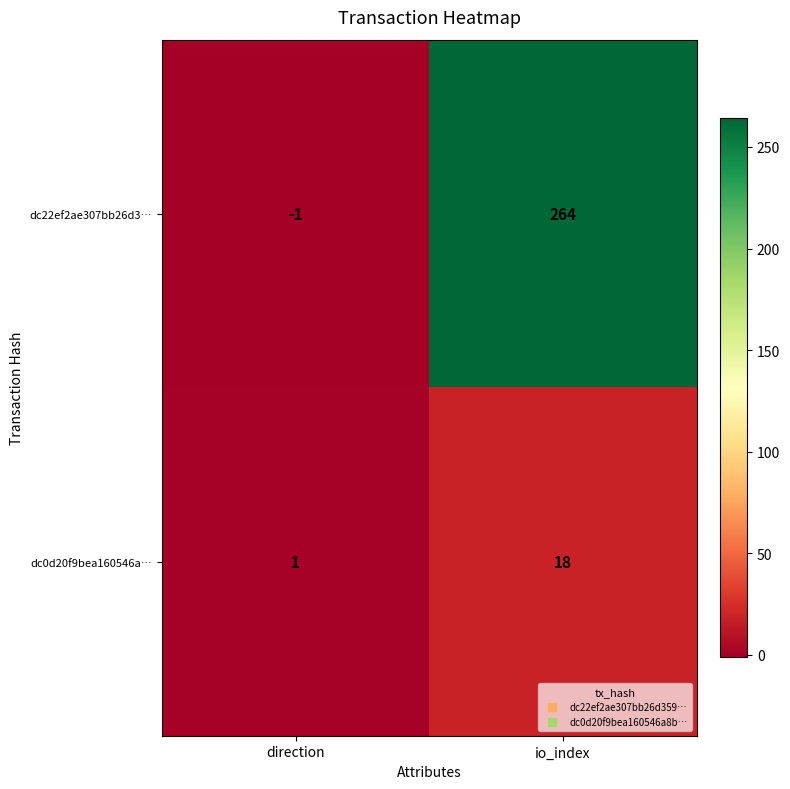

List the series in order of their overall mean, highest first.

dc22ef2ae307bb26d3…, dc0d20f9bea160546a…